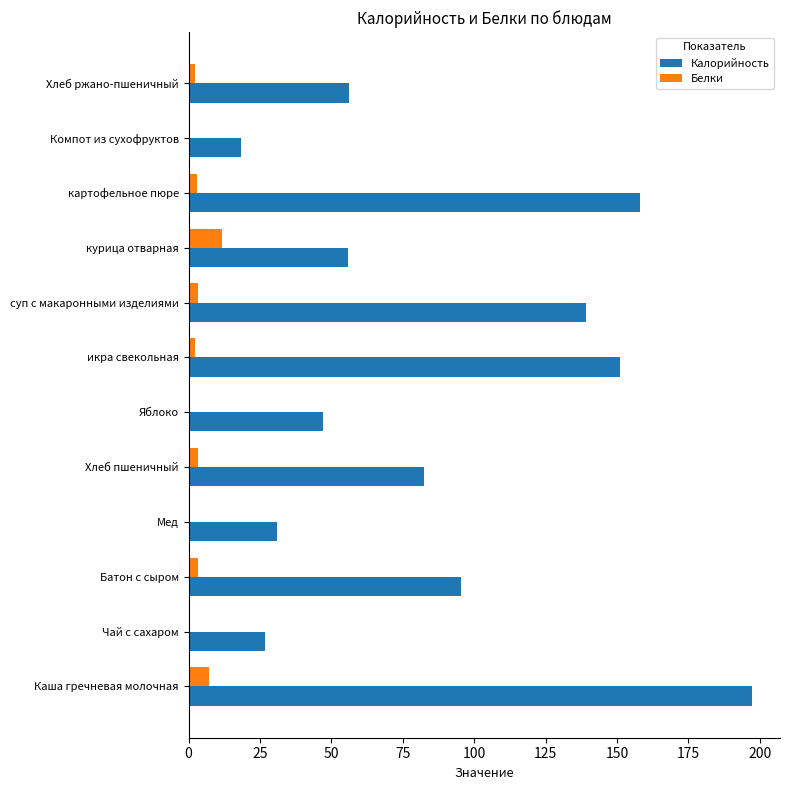

The Калорийность series shows 139.0 at суп с макаронными изделиями. True or false?

True